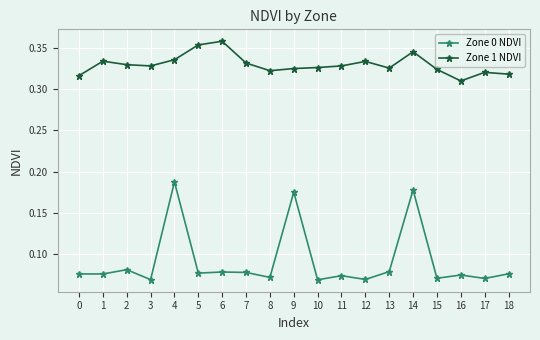

What are all the series names shown in the legend?

Zone 0 NDVI, Zone 1 NDVI